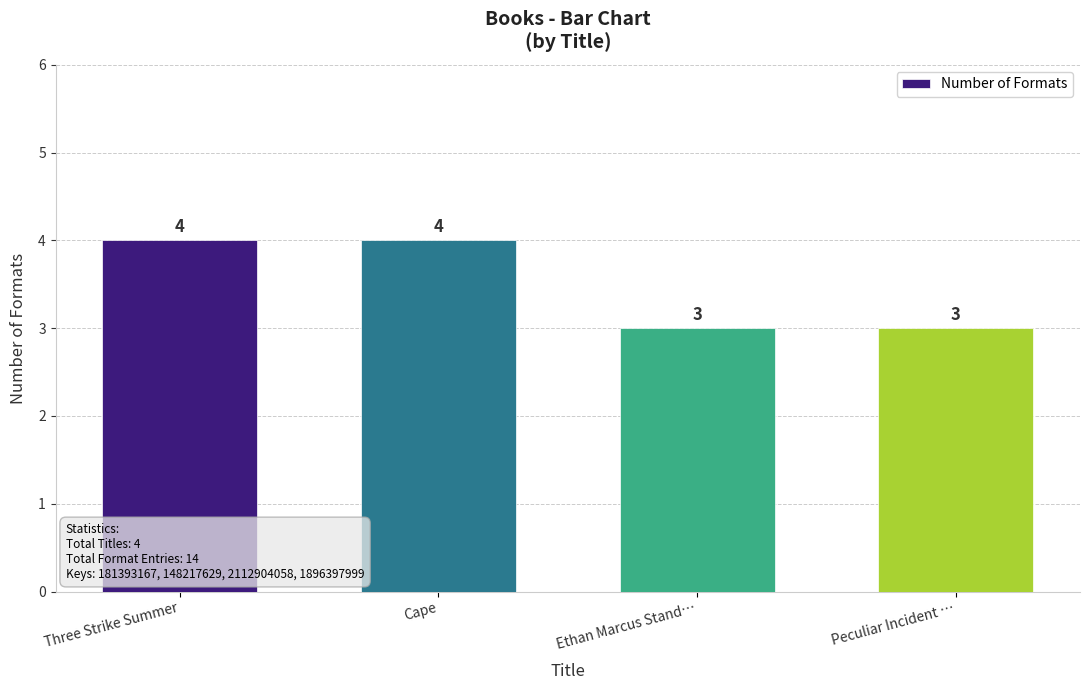

Reading left to right, list all the values displayed in this chart.

Three Strike Summer=4	Cape=4	Ethan Marcus Stand…=3	Peculiar Incident …=3